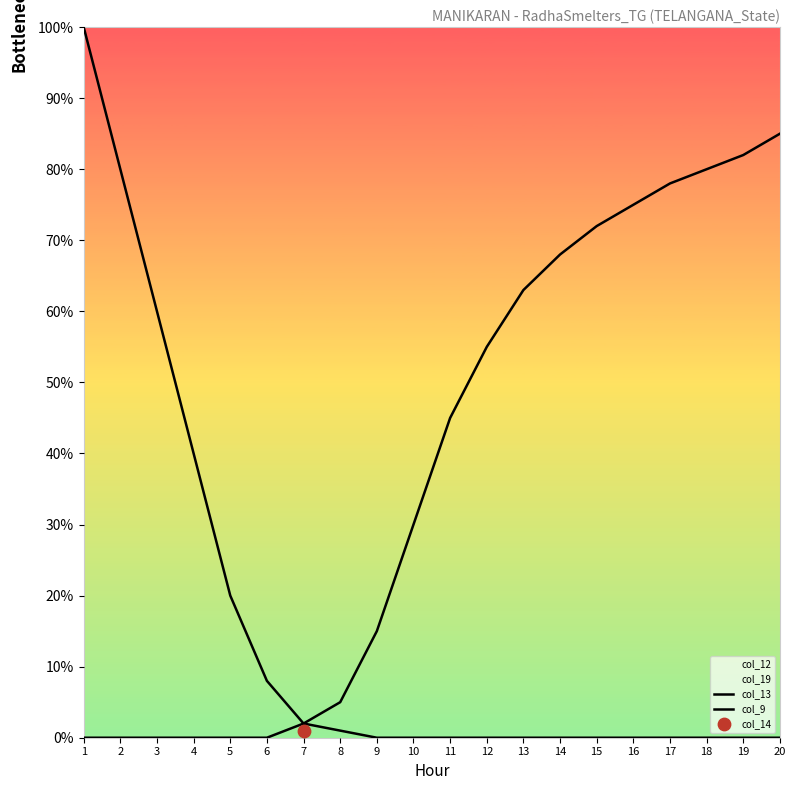

Which series reaches the minimum Y coordinate?

col_13